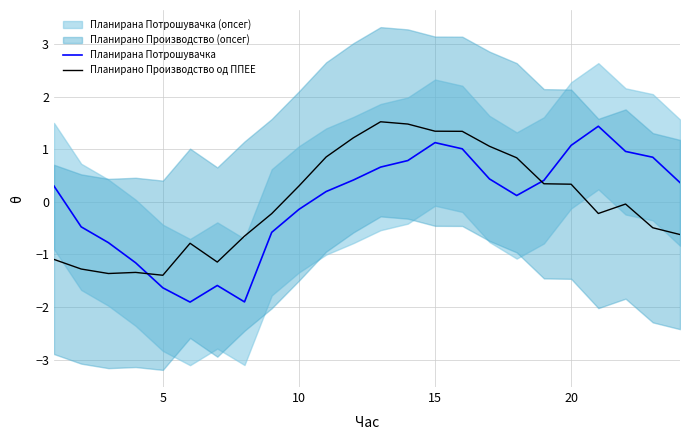

How many data points in Планирана Потрошувачка are above 0?

15